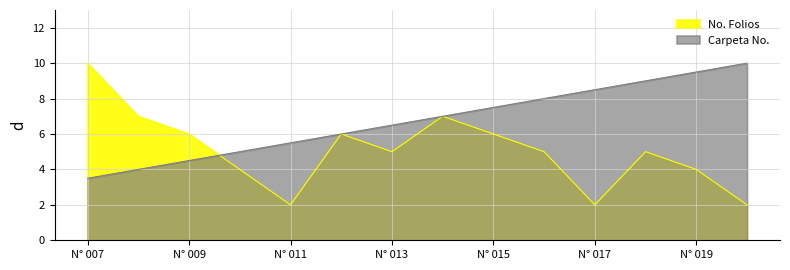

How many interior local peaks does the No. Folios series have?

3